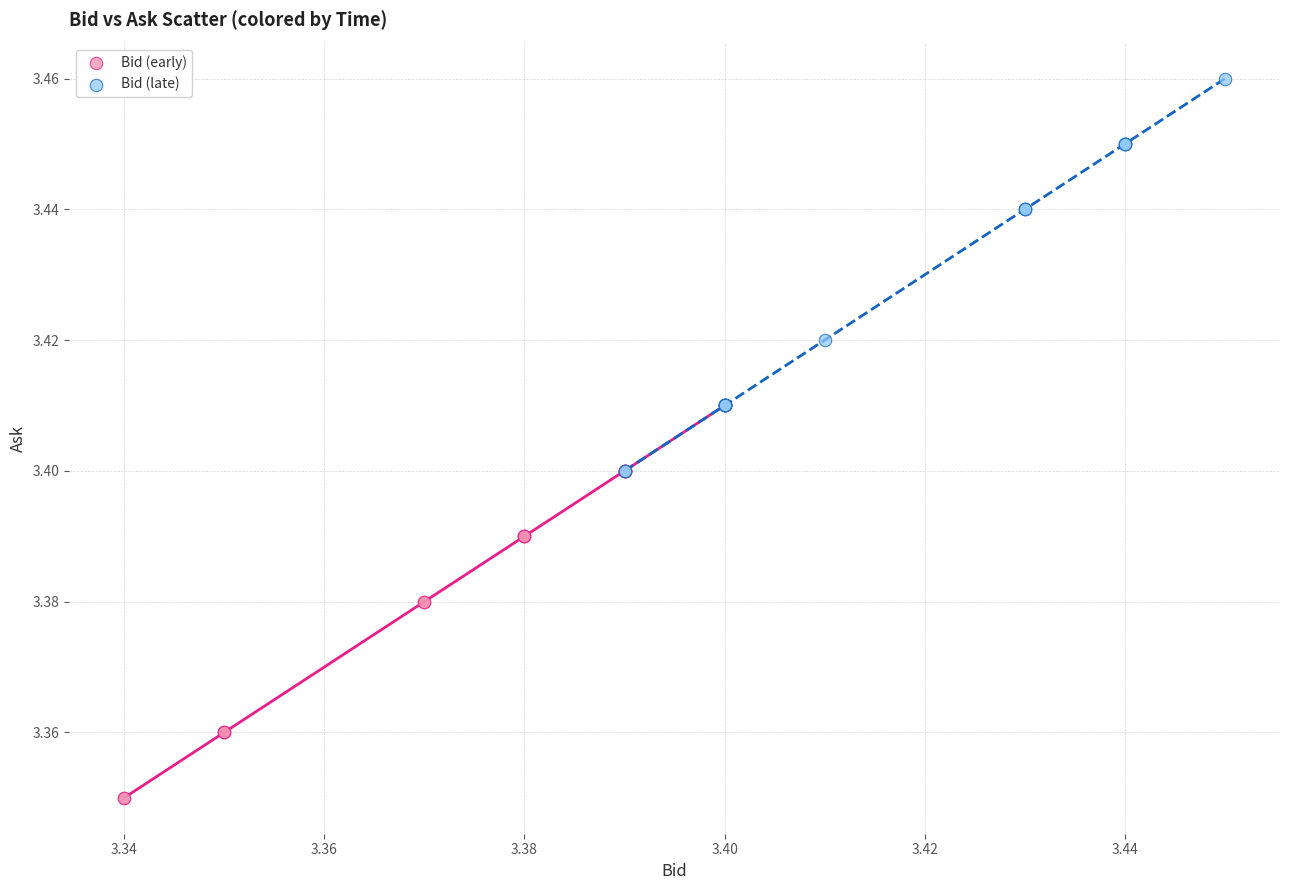

Which series reaches the maximum Y coordinate?

Bid (late)